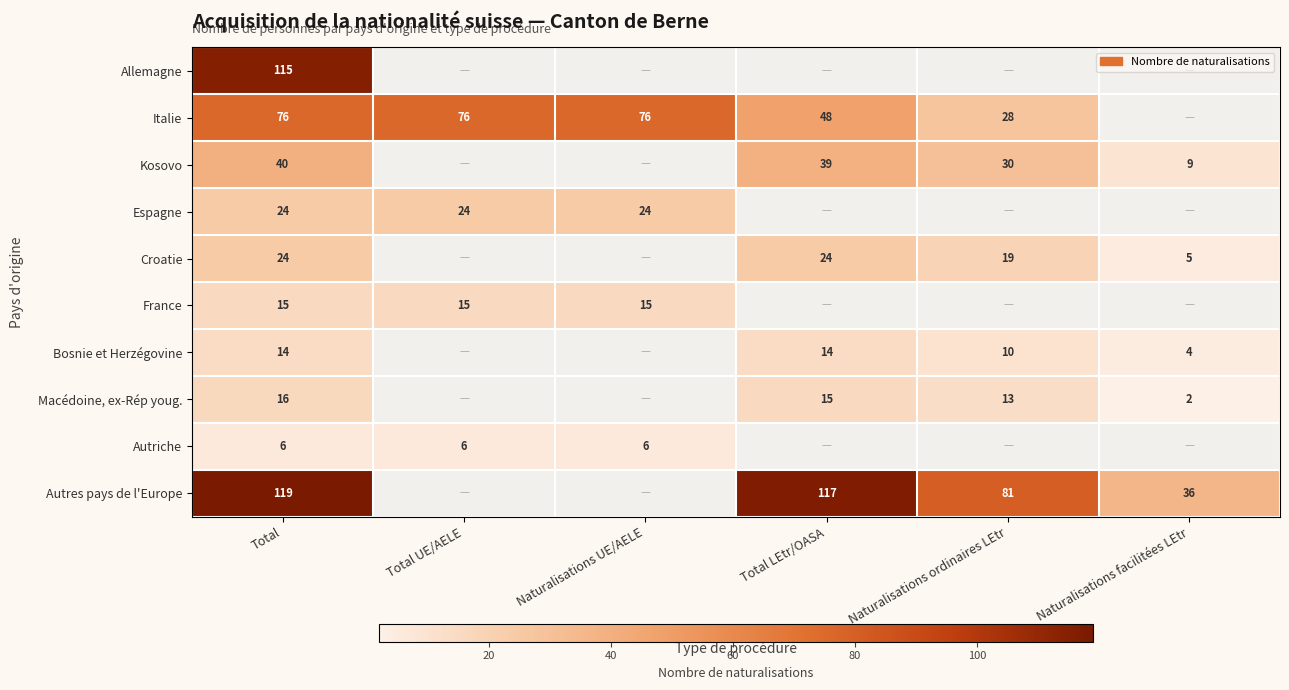

What is the difference between the Italie values at Naturalisations ordinaires LEtr and Total UE/AELE?

48